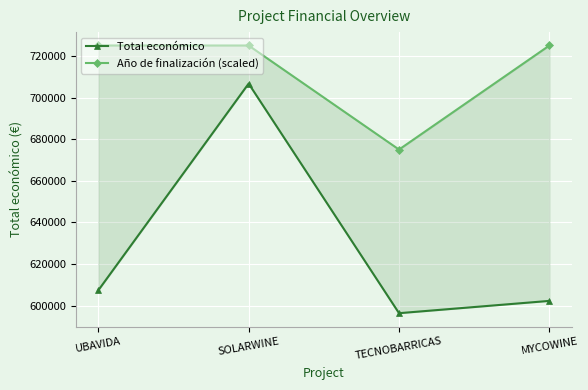

True or false: Total económico and Año de finalización (scaled) cross at least once.

False